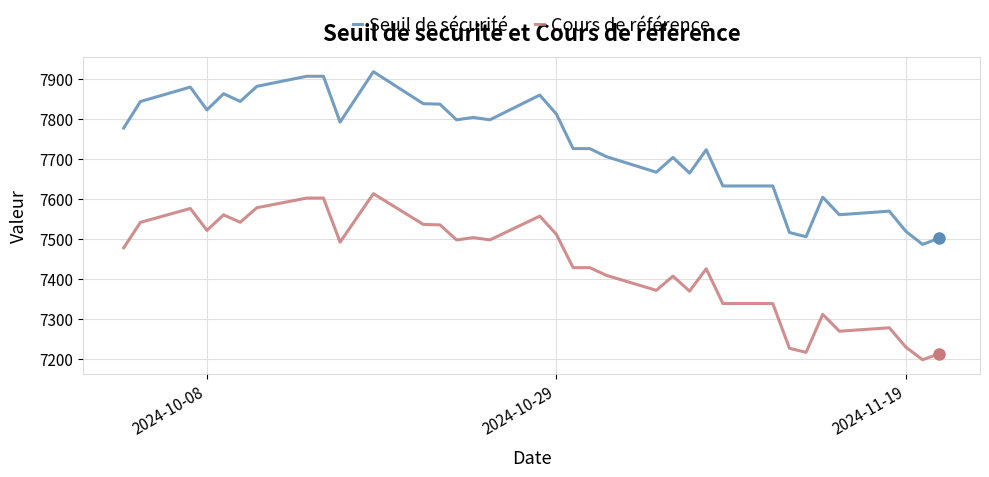

Which series has the largest total across all categories?

Seuil de sécurité